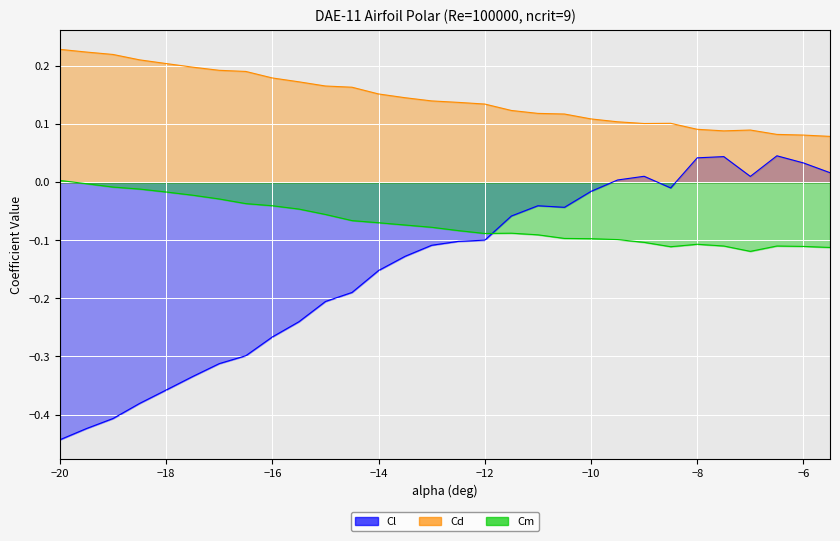

How many interior local peaks does the Cm series have?

3